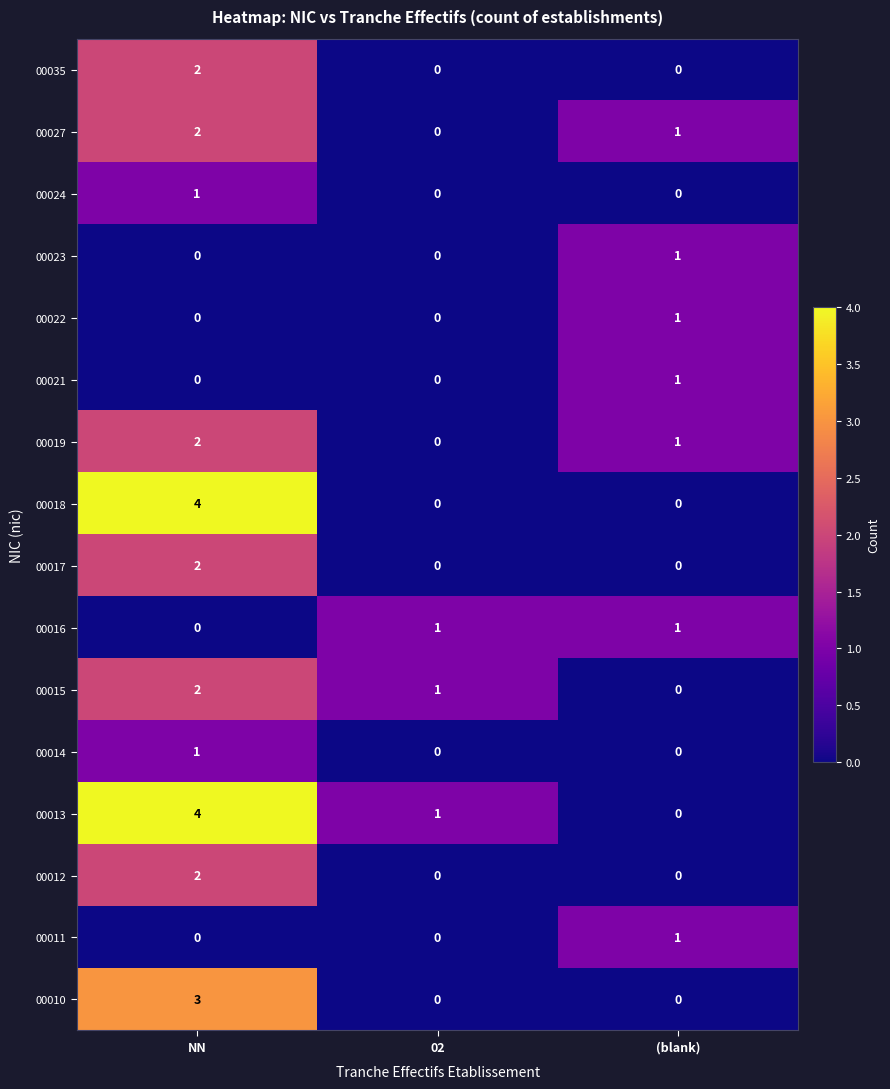

What is the maximum value shown in the chart?

4